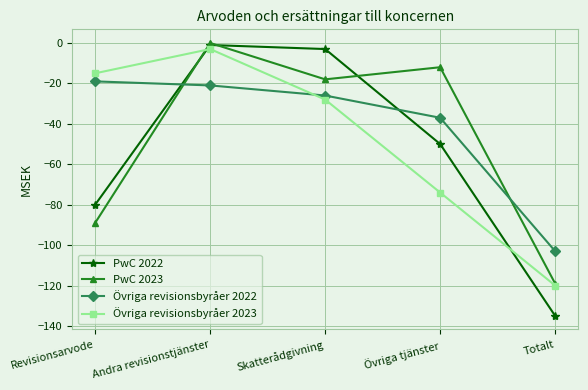

Between Skatterådgivning and Övriga tjänster, which series saw the biggest shift?

PwC 2022